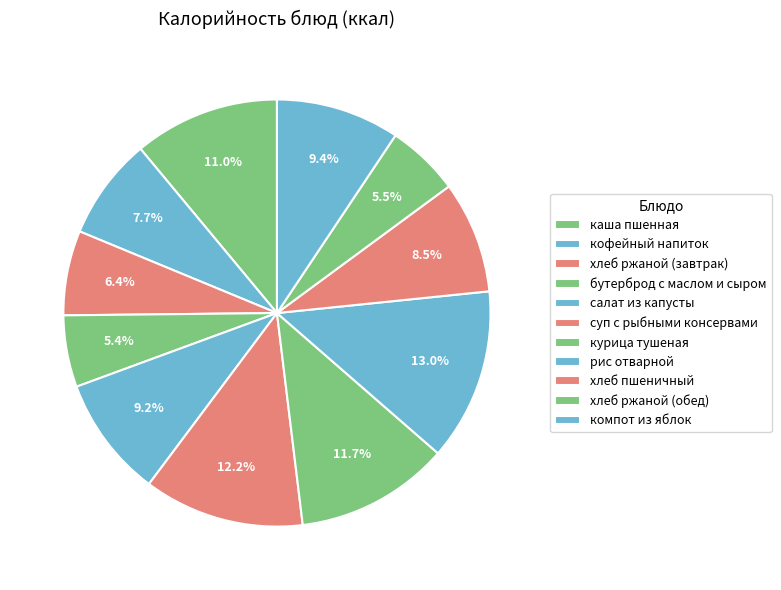

Which has a higher value, хлеб ржаной (обед) or салат из капусты?

салат из капусты